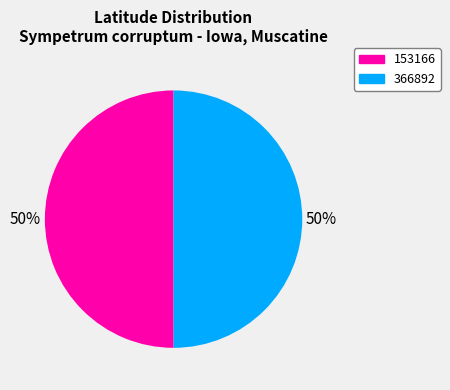

How many slices are in this pie chart?

2